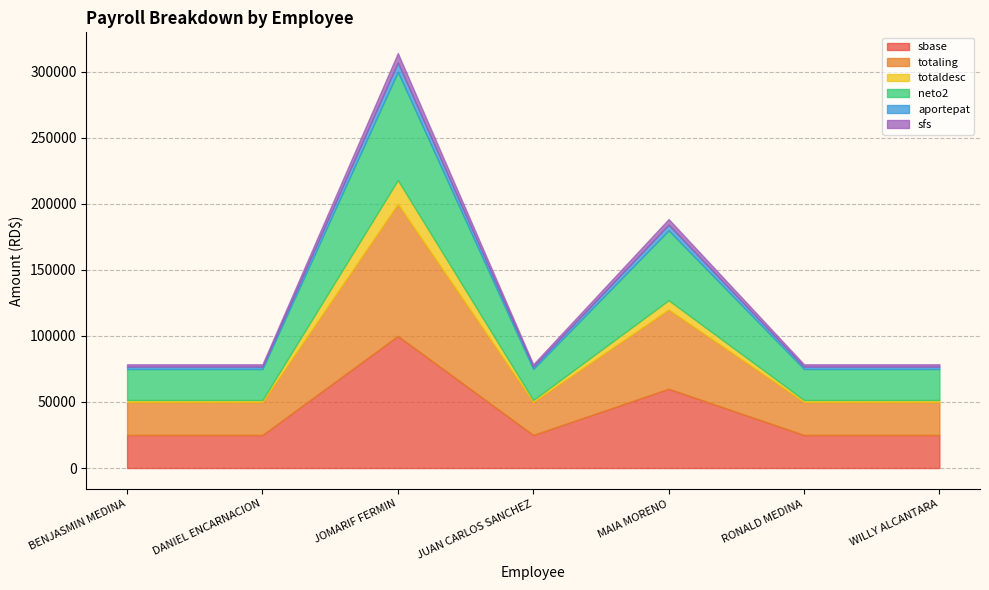

What is the difference between the maximum and minimum values in the sbase series?

75000.0